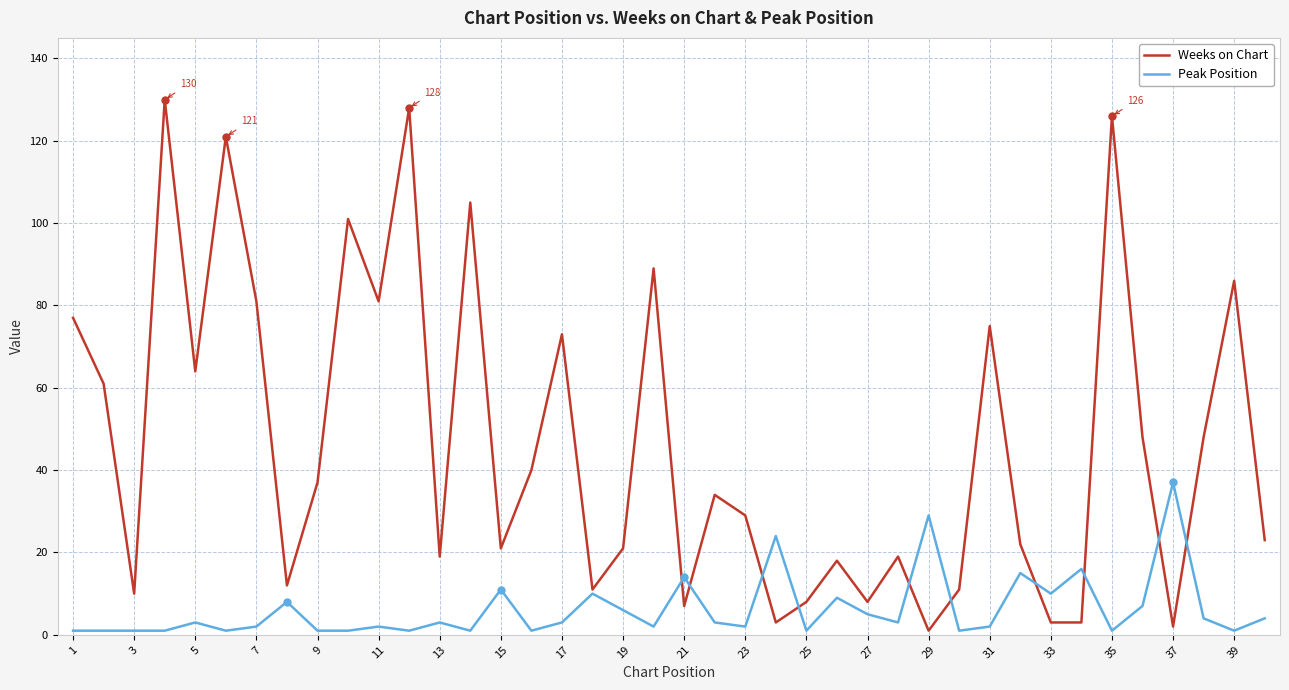

What is the highest value of the Weeks on Chart series?

130